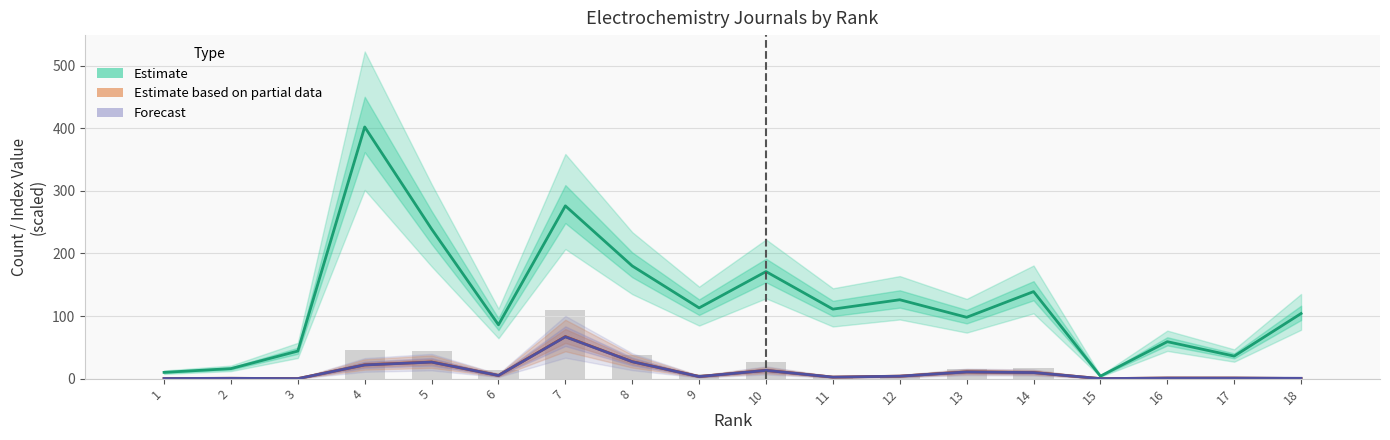

At how many categories does at least one series exceed 287?

1